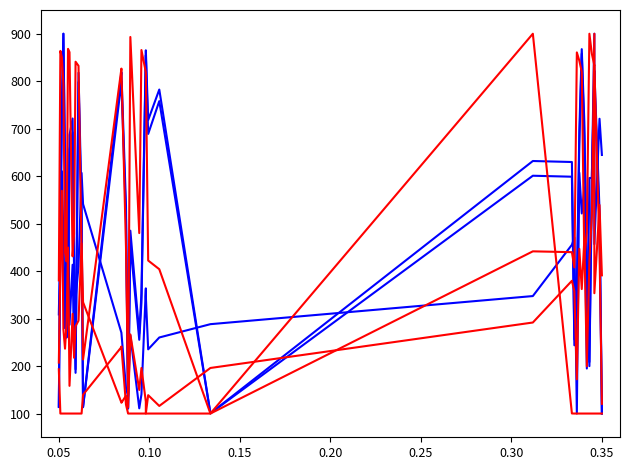

Does the chart display data point markers on the line(s)?

No